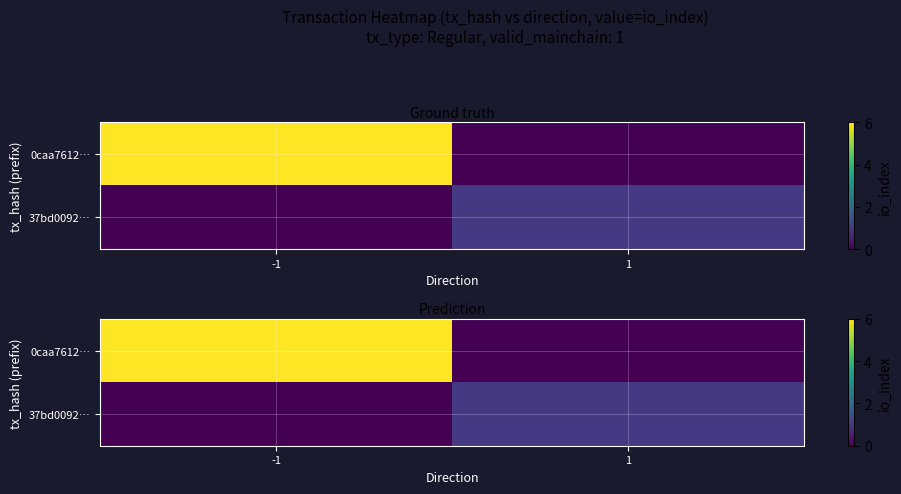

Between 1 and -1, which is larger?

-1